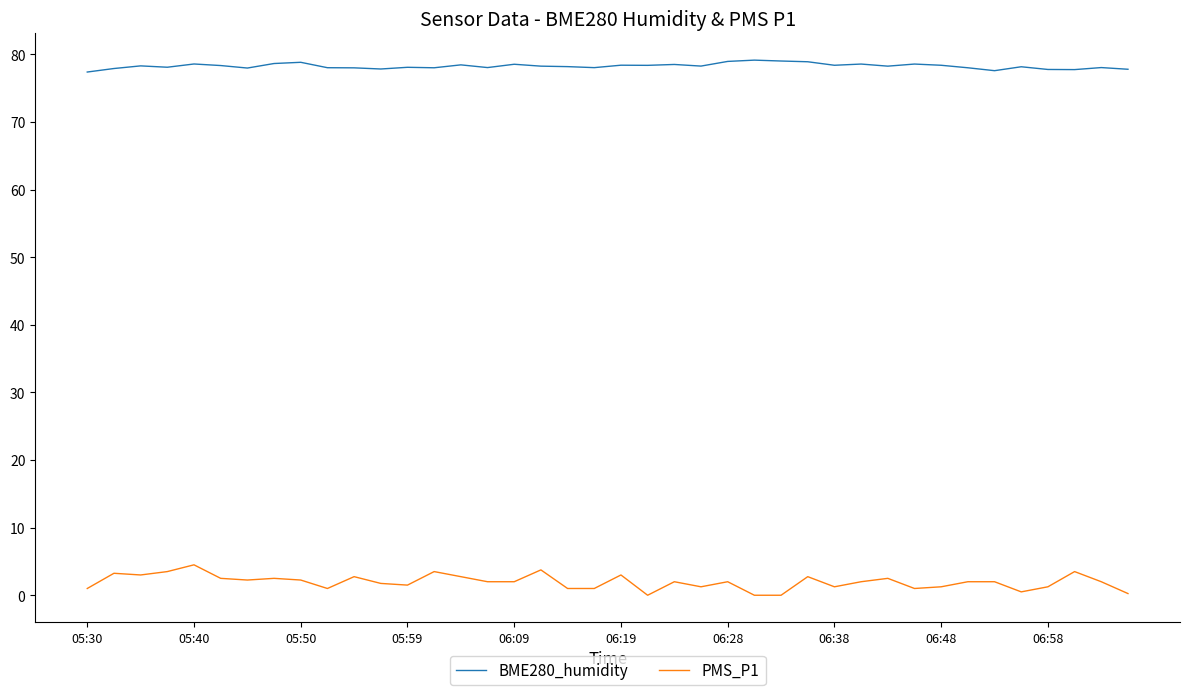

Rank the series by their maximum value, from lowest to highest.

PMS_P1, BME280_humidity